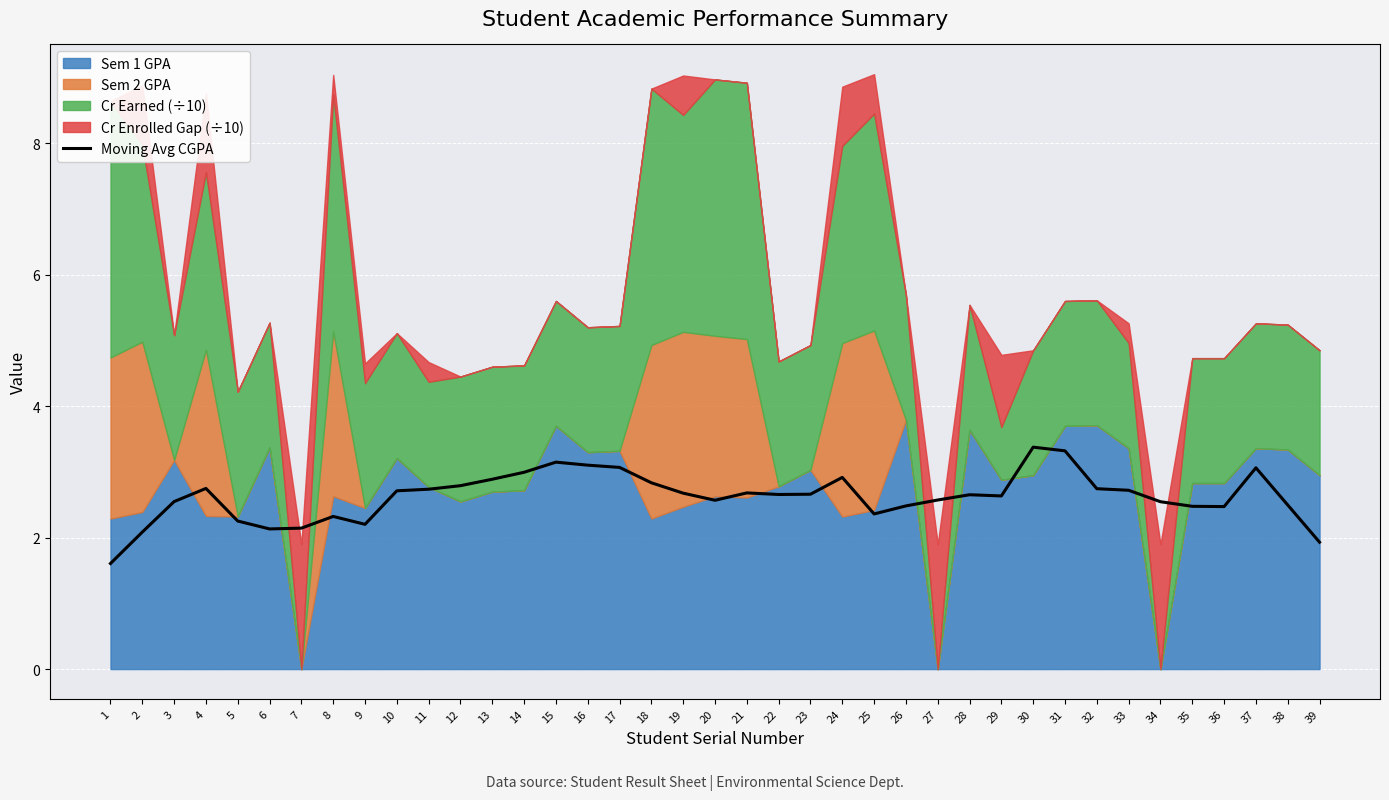

List the labels in order of value, smallest first.

1, 39, 2, 6, 7, 9, 5, 8, 25, 36, 35, 26, 38, 34, 3, 20, 27, 29, 28, 22, 23, 19, 21, 10, 33, 11, 32, 4, 12, 18, 13, 24, 14, 37, 17, 16, 15, 31, 30